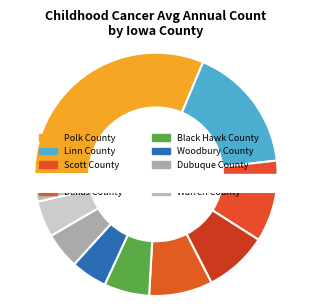

Does any single category account for the majority?

No